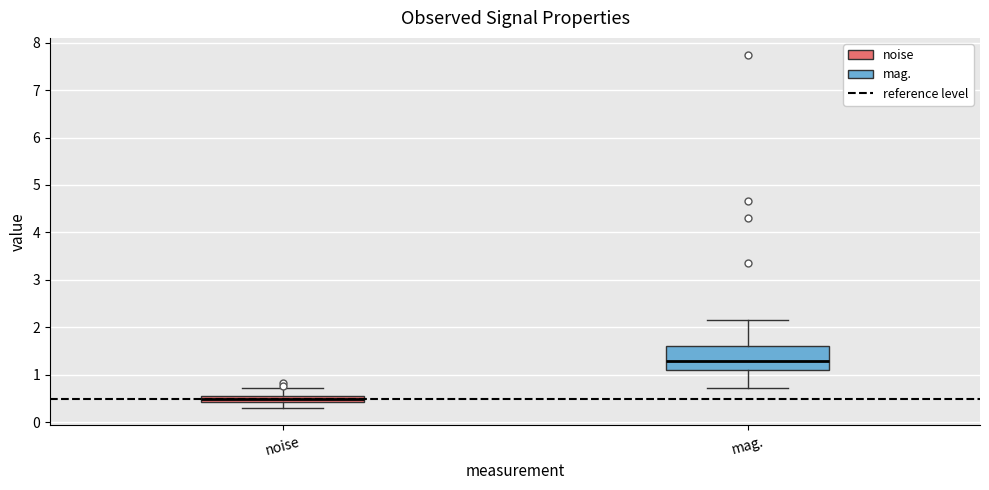

Which box has the lowest median line?

noise